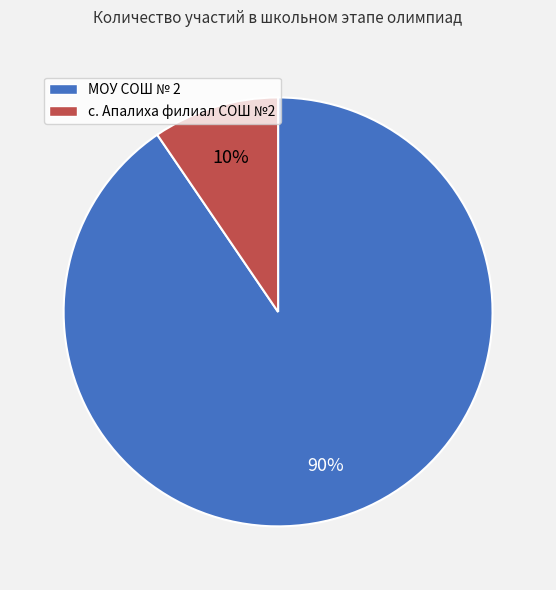

Between МОУ СОШ № 2 and с. Апалиха филиал СОШ №2, which is larger?

МОУ СОШ № 2